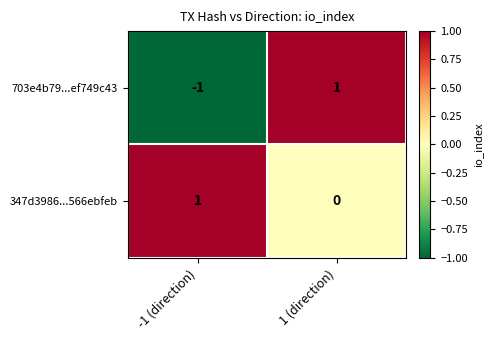

Where is 703e4b79...ef749c43 nearest to the value 0?

-1 (direction)